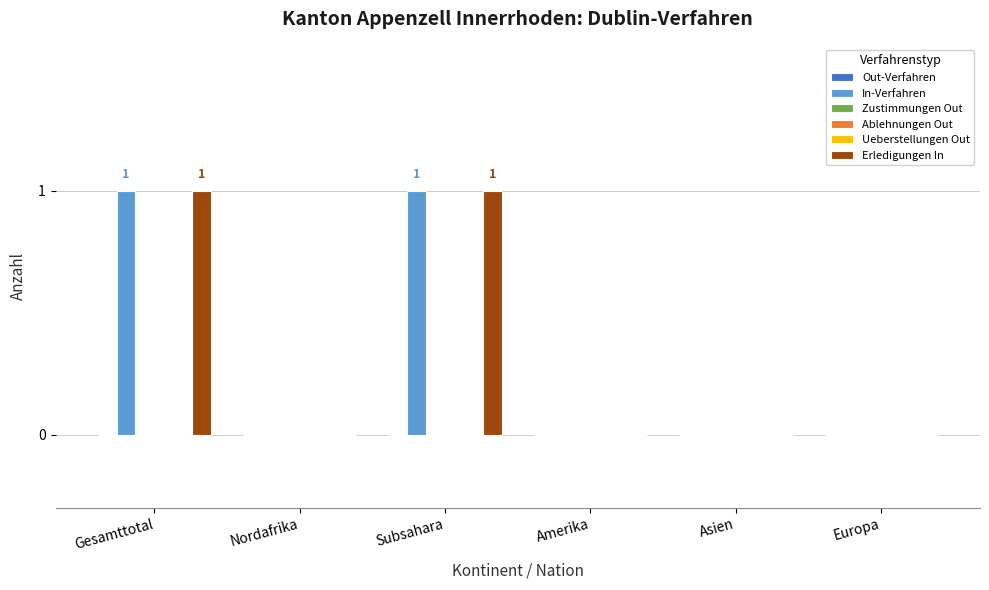

At how many categories does at least one series exceed 0?

2